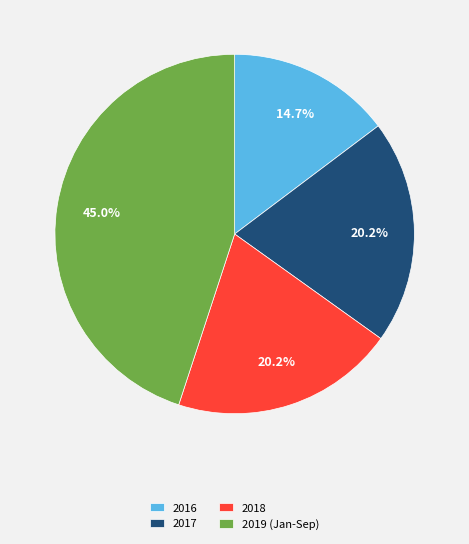

What percentage do 2019 (Jan-Sep) and 2018 together represent?

65.1%